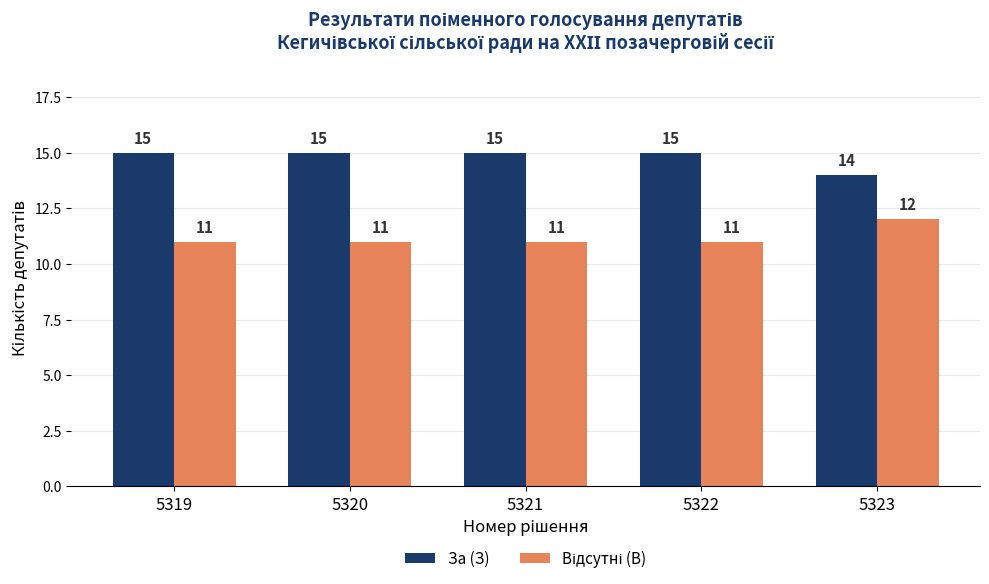

What is the maximum value shown in the chart?

15